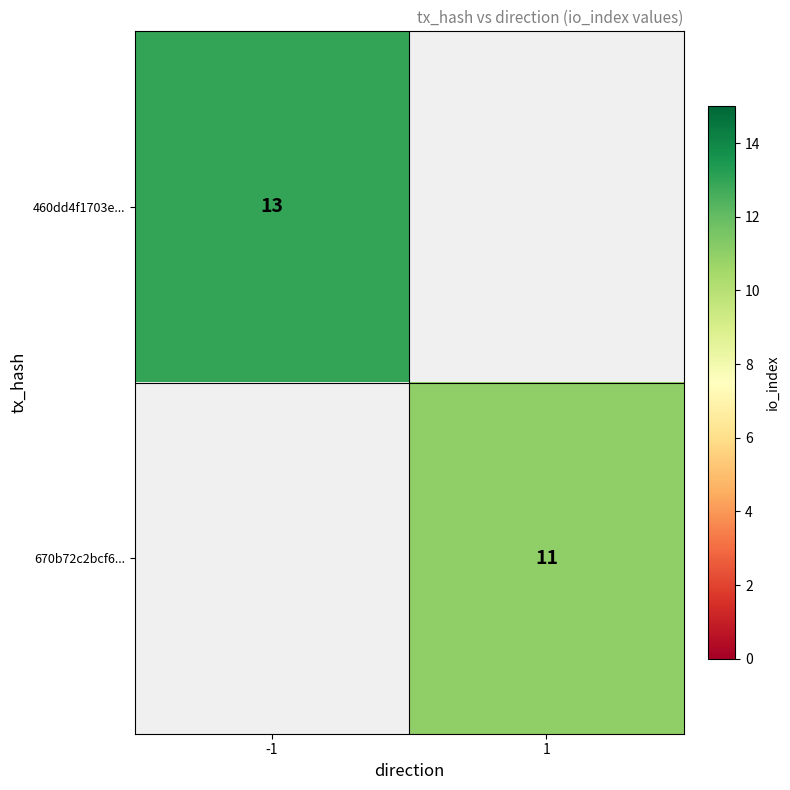

How many series are shown in this chart?

2